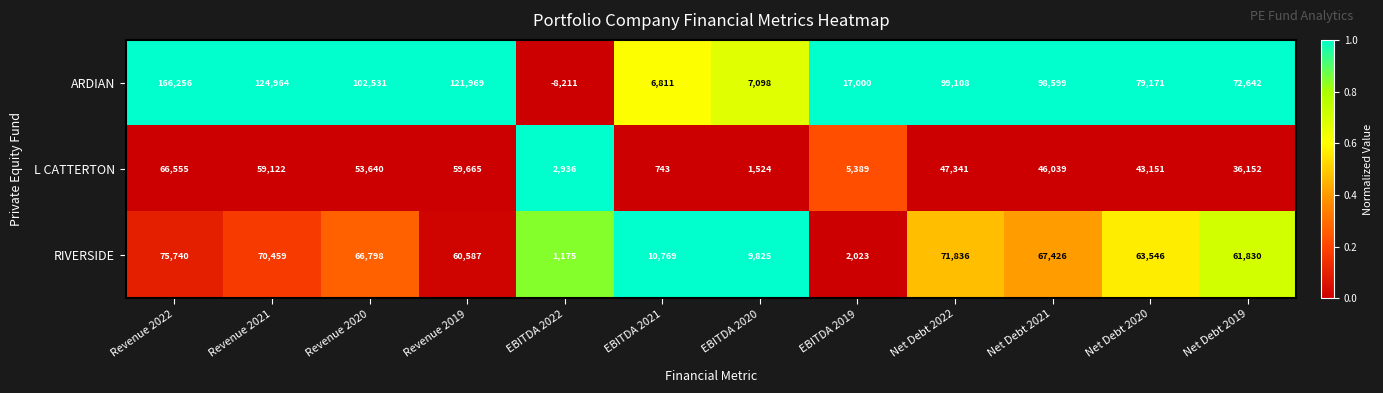

Which series has the widest spread of values?

ARDIAN